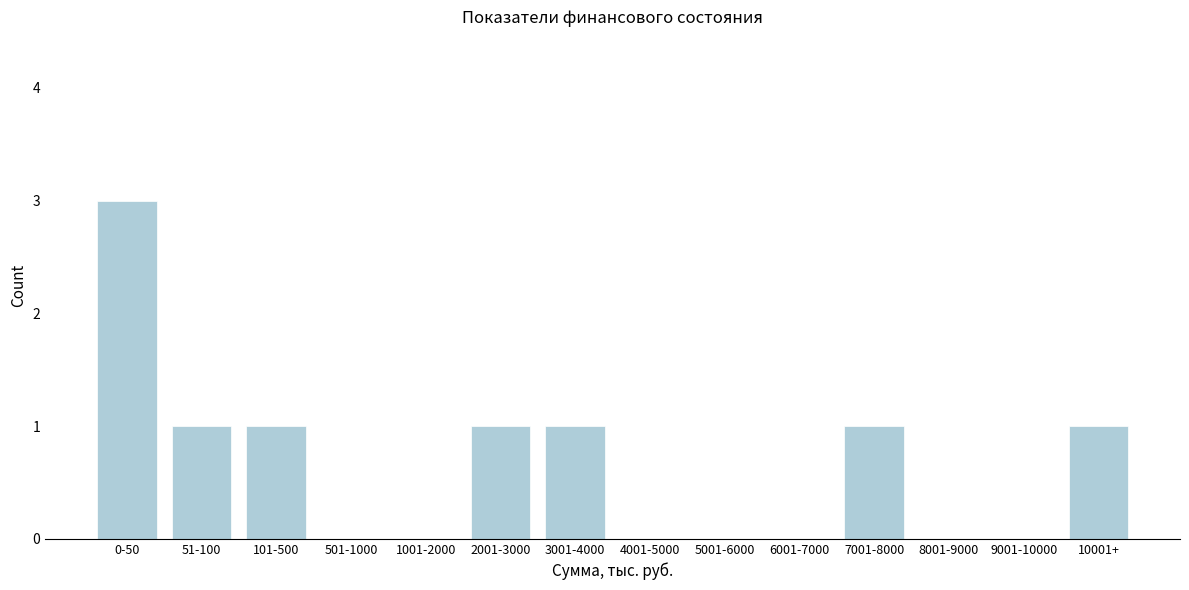

Reading left to right, what are all the values shown in this chart?

0-50=3	51-100=1	101-500=1	501-1000=0	1001-2000=0	2001-3000=1	3001-4000=1	4001-5000=0	5001-6000=0	6001-7000=0	7001-8000=1	8001-9000=0	9001-10000=0	10001+=1